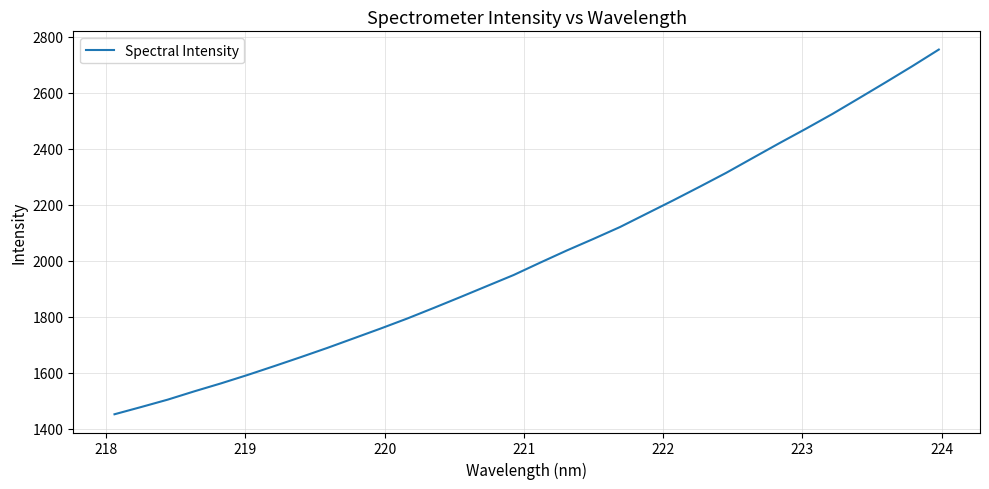

What is the difference between the maximum and minimum values?

1303.3